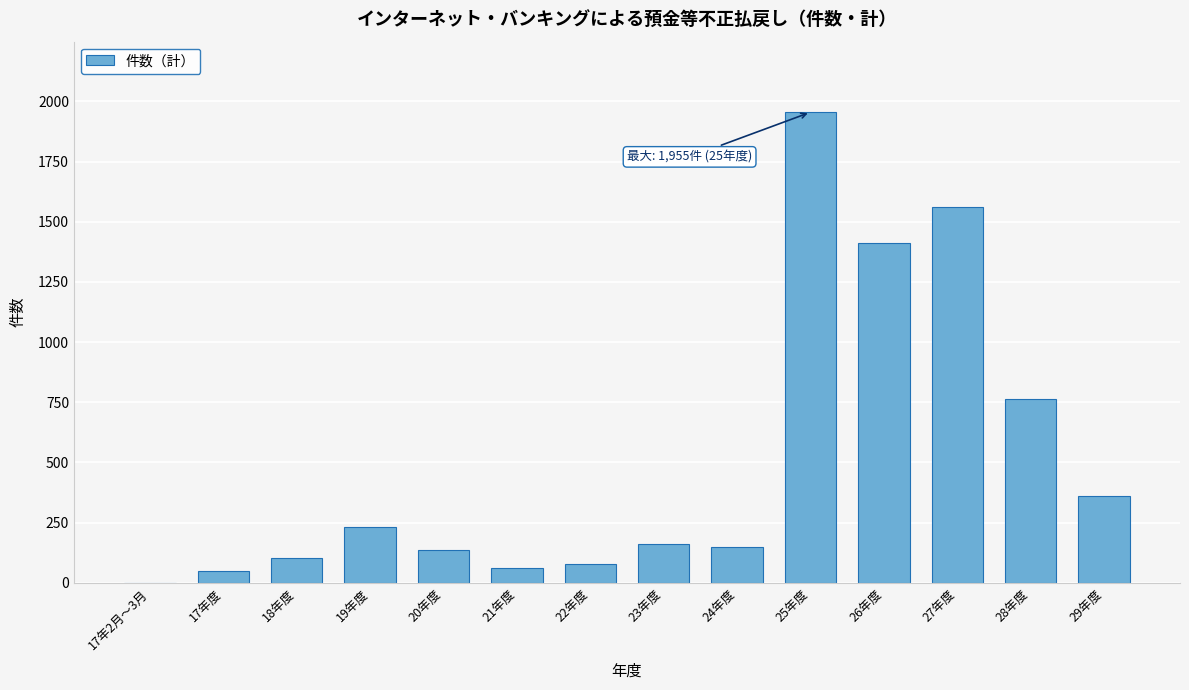

Reading right to left, what are all the values shown in this chart?

29年度=359	28年度=763	27年度=1563	26年度=1410	25年度=1955	24年度=149	23年度=162	22年度=78	21年度=62	20年度=136	19年度=233	18年度=101	17年度=49	17年2月～3月=1